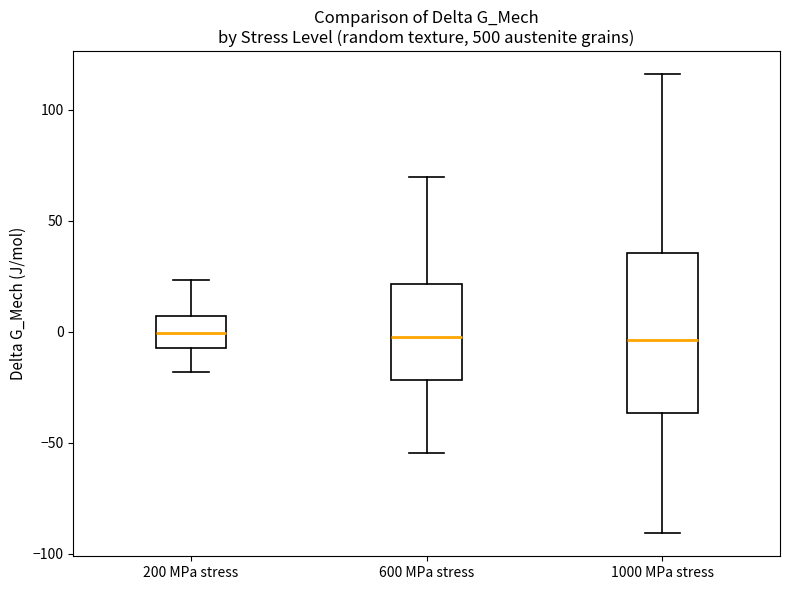

Where does the upper whisker of the box for 1000 MPa stress end on the y-axis? The values are not printed on the chart, so give them approximately, as read against the axis.

115